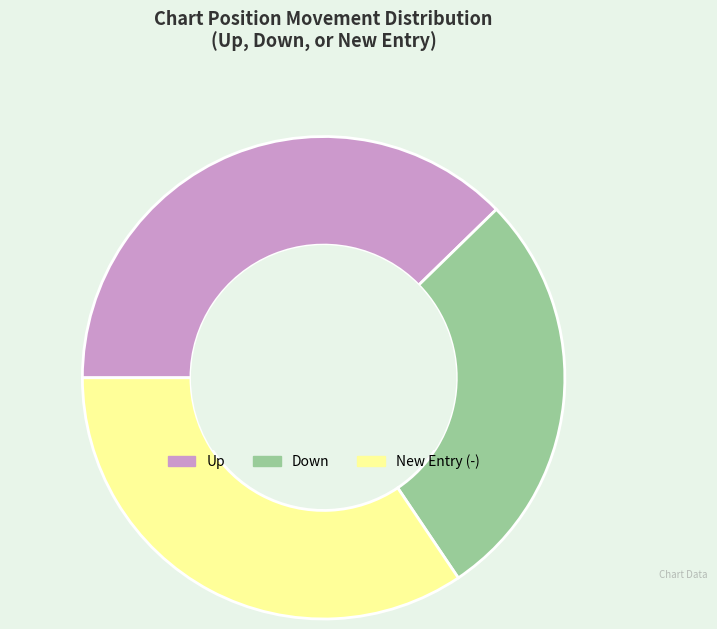

Combined, do New Entry (-) and Up account for over 50%?

Yes